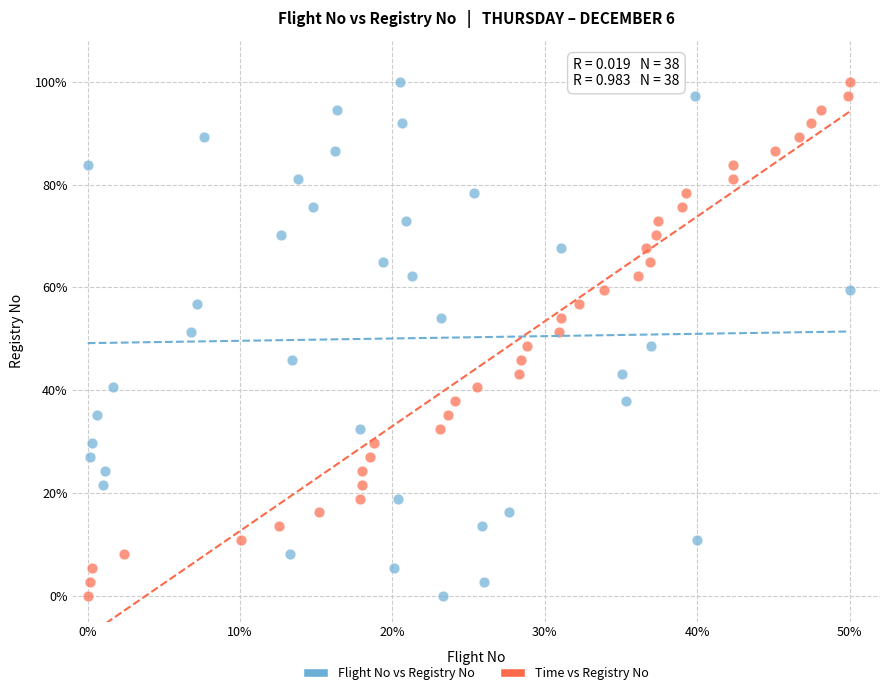

What are all the series names shown in the legend?

Flight No vs Registry No, Time vs Registry No